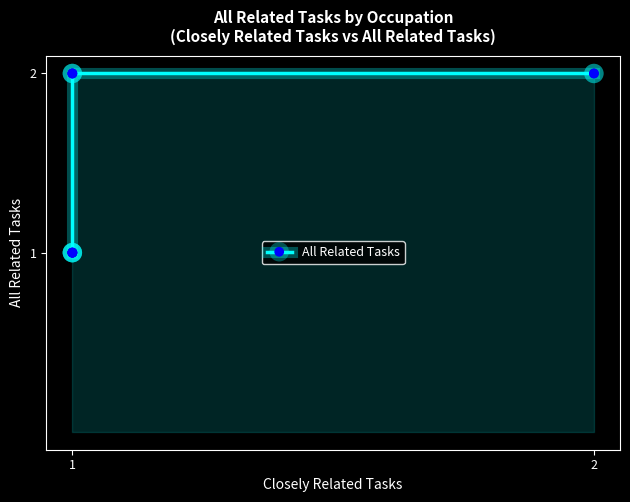

What is the average value?

2